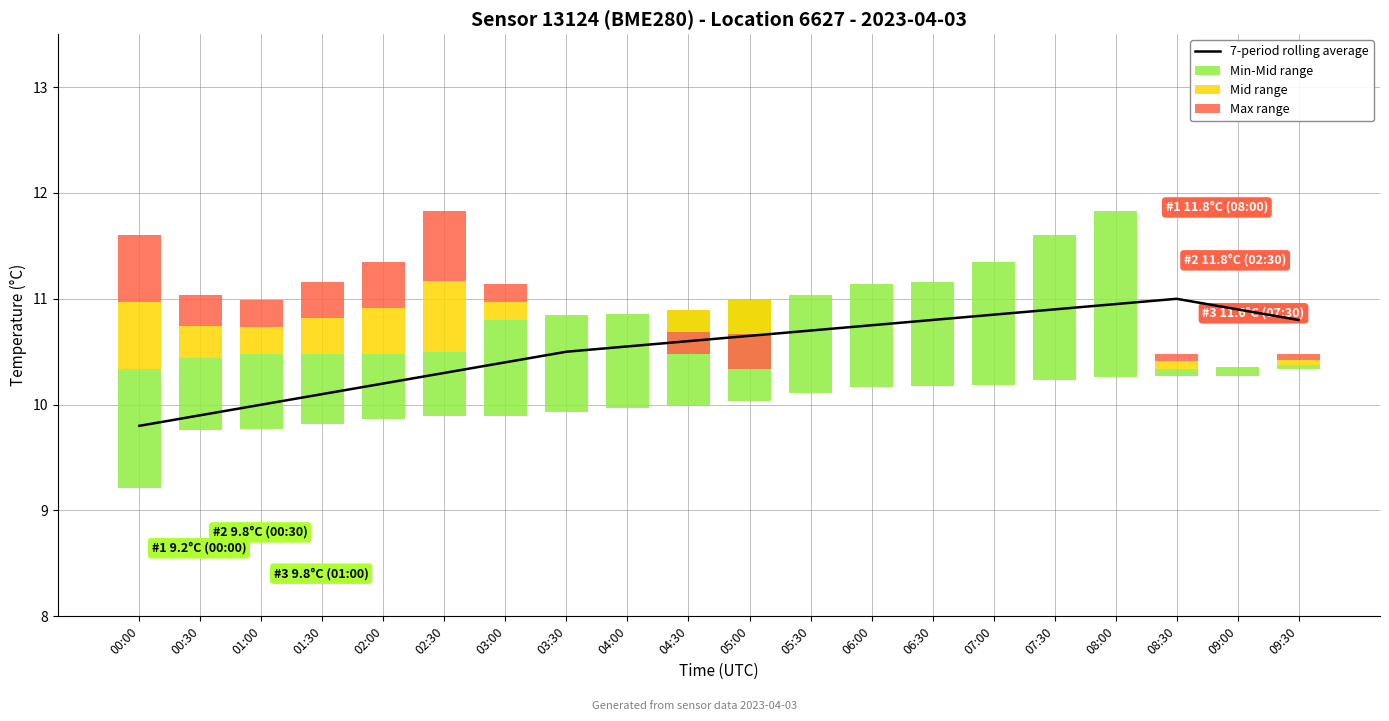

Which label corresponds to the smallest value in the chart?

05:00